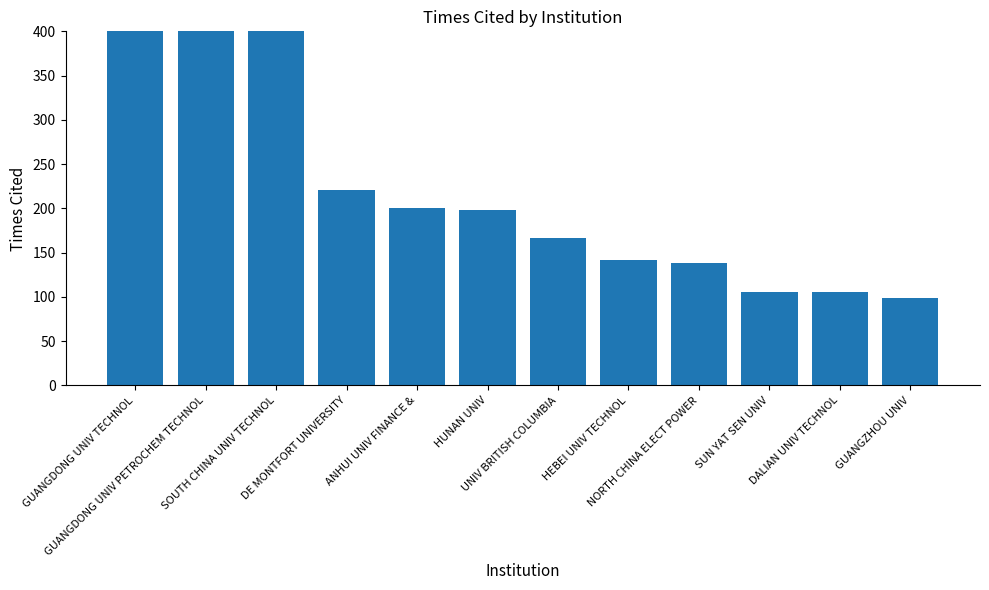

The chart shows a value of 225 at HEBEI UNIV TECHNOL. True or false?

False